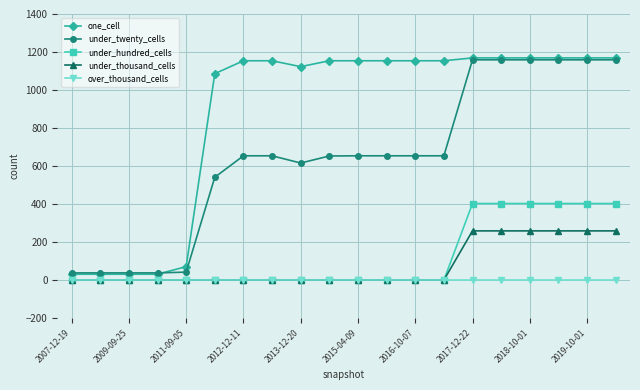

Which series has the largest range (max minus min)?

one_cell